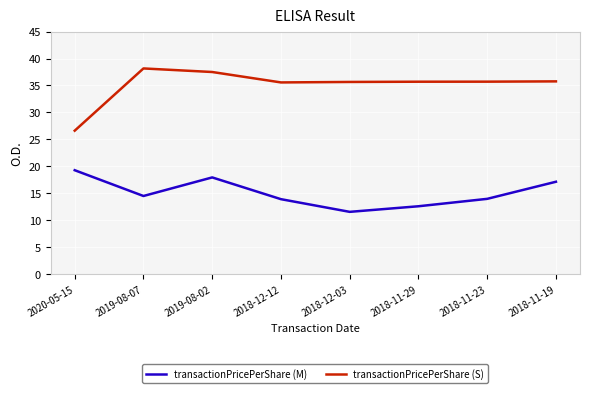

True or false: transactionPricePerShare (M) and transactionPricePerShare (S) intersect in this chart.

False